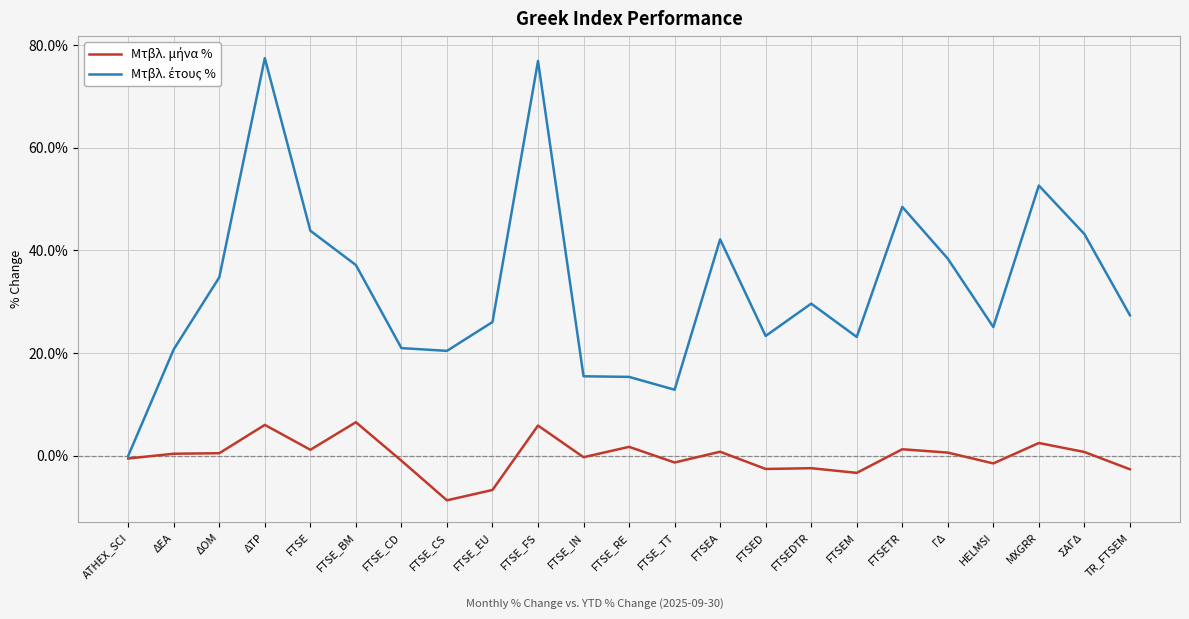

Reading right to left, extract all data points from this chart.

Μτβλ. μήνα %: TR_FTSEM=-2.6	ΣΑΓΔ=0.7	MXGRR=2.5	HELMSI=-1.5	ΓΔ=0.6	FTSETR=1.3	FTSEM=-3.3	FTSEDTR=-2.4	FTSED=-2.6	FTSEA=0.8	FTSE_TT=-1.3	FTSE_RE=1.7	FTSE_IN=-0.3	FTSE_FS=5.9	FTSE_EU=-6.7	FTSE_CS=-8.7	FTSE_CD=-1.0	FTSE_BM=6.5	FTSE=1.2	ΔΤΡ=6.0	ΔΟΜ=0.5	ΔΕΑ=0.4	ATHEX_SCI=-0.5
Μτβλ. έτους %: TR_FTSEM=27.4	ΣΑΓΔ=43.2	MXGRR=52.6	HELMSI=25.1	ΓΔ=38.4	FTSETR=48.5	FTSEM=23.1	FTSEDTR=29.6	FTSED=23.4	FTSEA=42.2	FTSE_TT=12.9	FTSE_RE=15.4	FTSE_IN=15.5	FTSE_FS=76.9	FTSE_EU=26.1	FTSE_CS=20.4	FTSE_CD=21.0	FTSE_BM=37.2	FTSE=43.9	ΔΤΡ=77.5	ΔΟΜ=34.8	ΔΕΑ=20.8	ATHEX_SCI=0.0